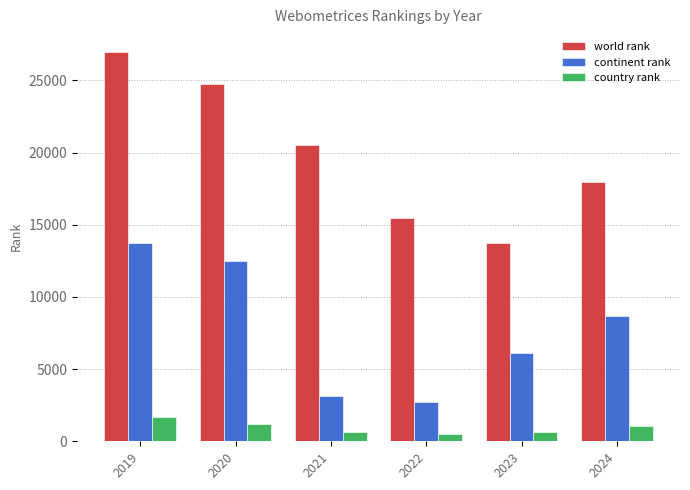

Does the chart contain any negative values?

No